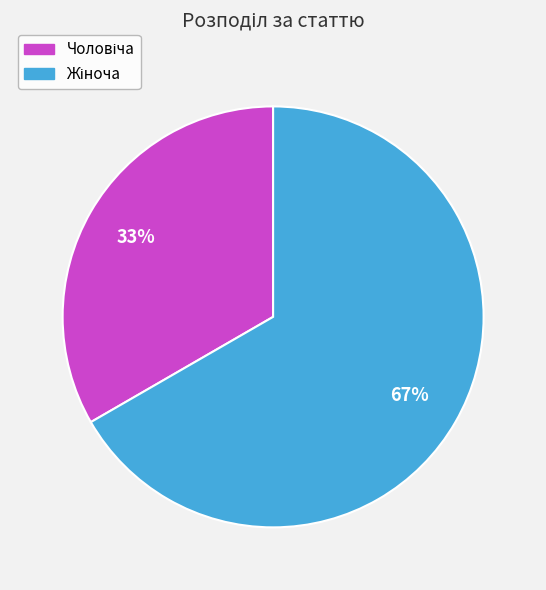

Is there a majority slice in this chart?

Yes